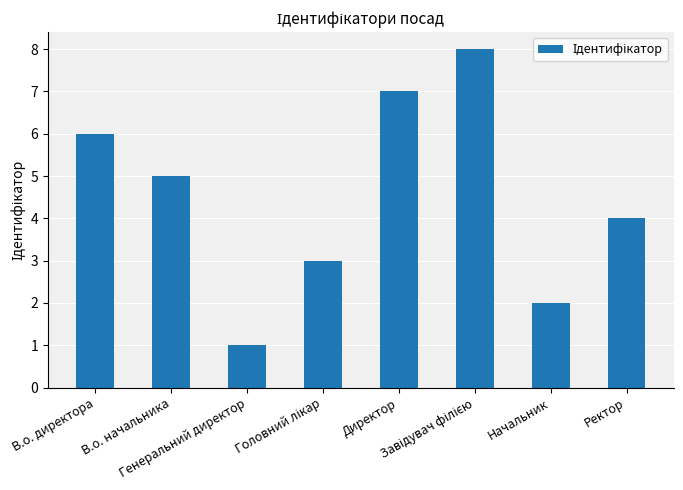

How many bars are there in total?

8